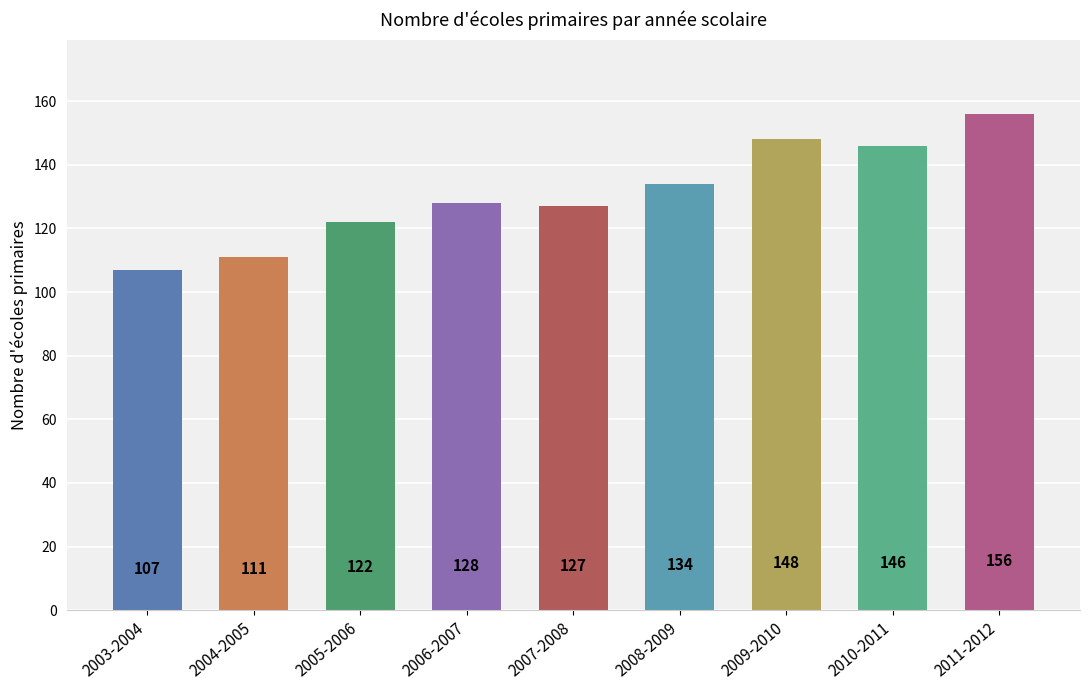

What is the greatest value displayed?

156